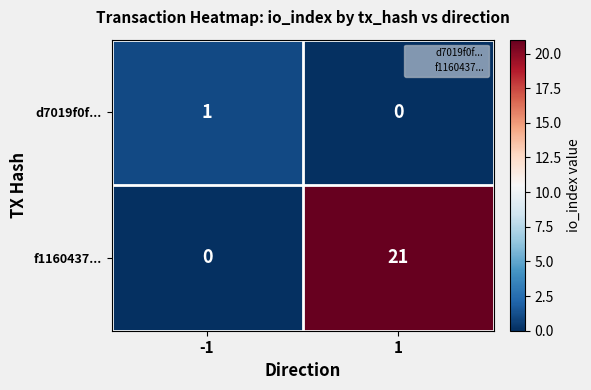

Which series has the widest spread of values?

f1160437...